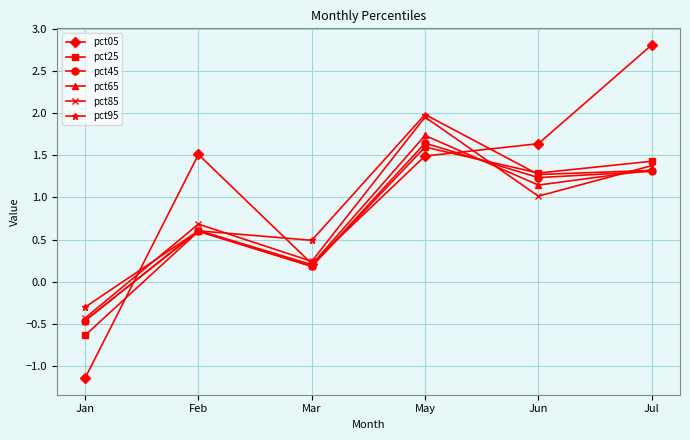

What position from the left is Jun?

5